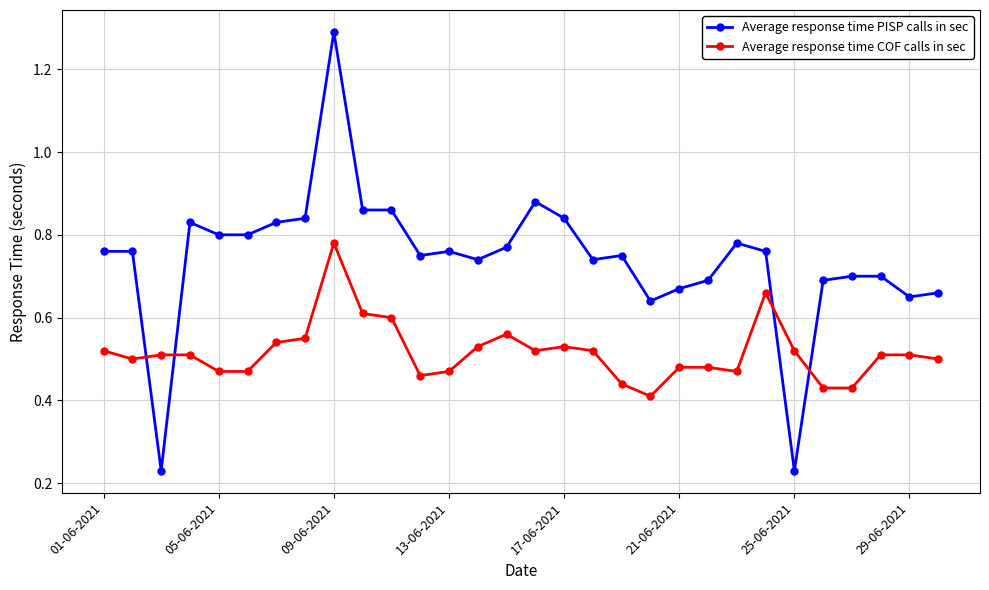

Which series has the largest range (max minus min)?

Average response time PISP calls in sec